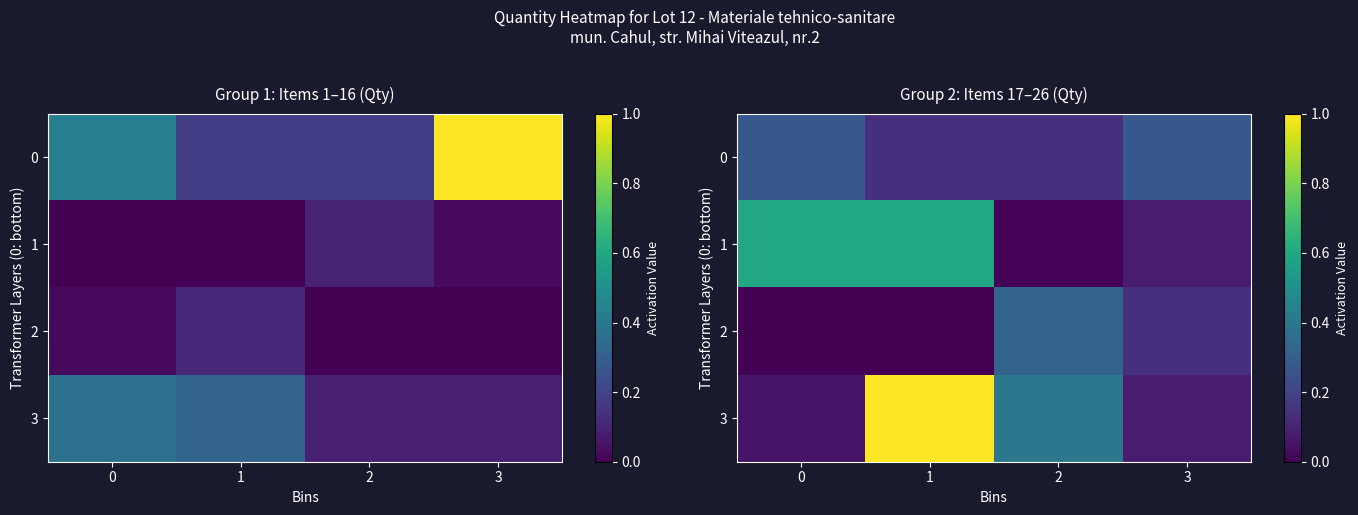

What is the maximum value for row_3?

1.0